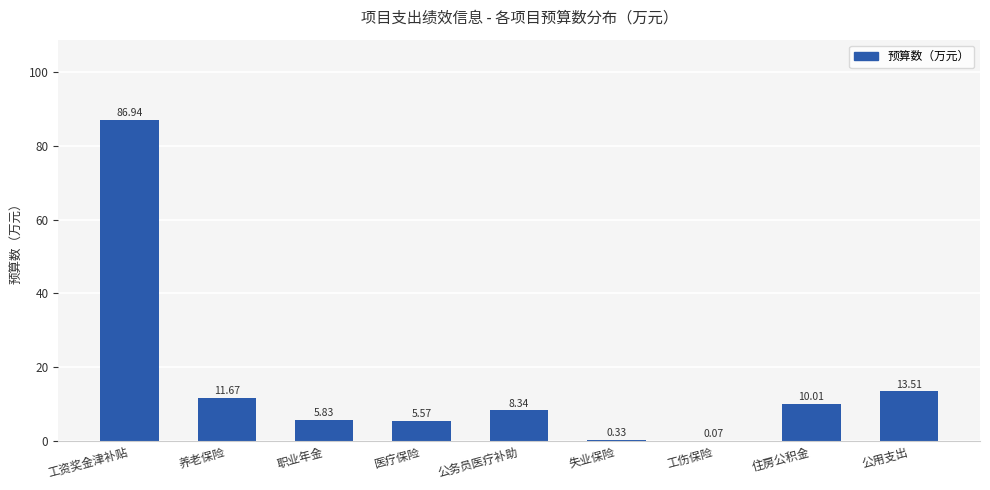

What is the change in value from 工资奖金津补贴 to 养老保险?

-75.3